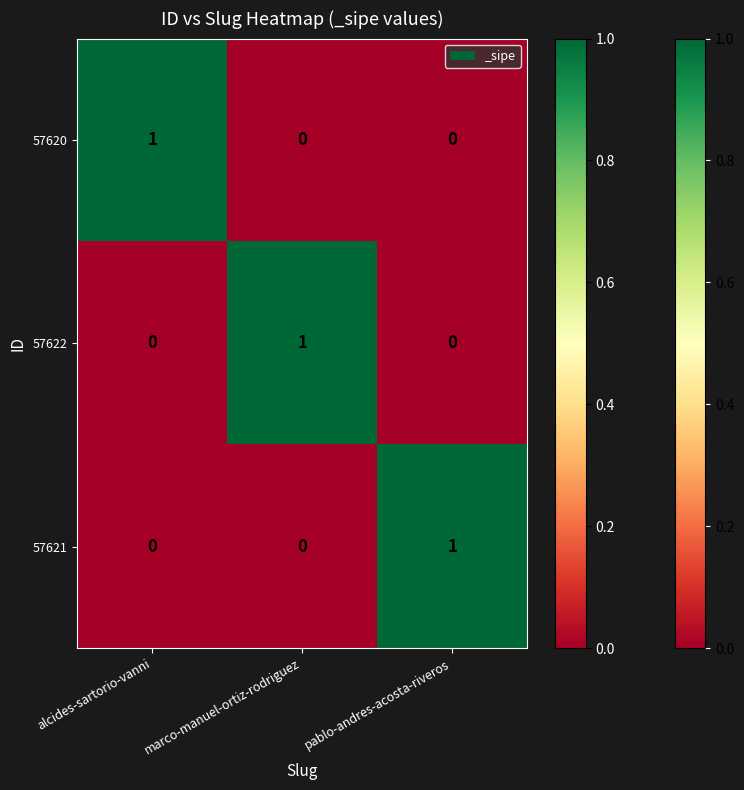

Is the value of 57620 at marco-manuel-ortiz-rodriguez greater than the value of 57621 at pablo-andres-acosta-riveros?

No